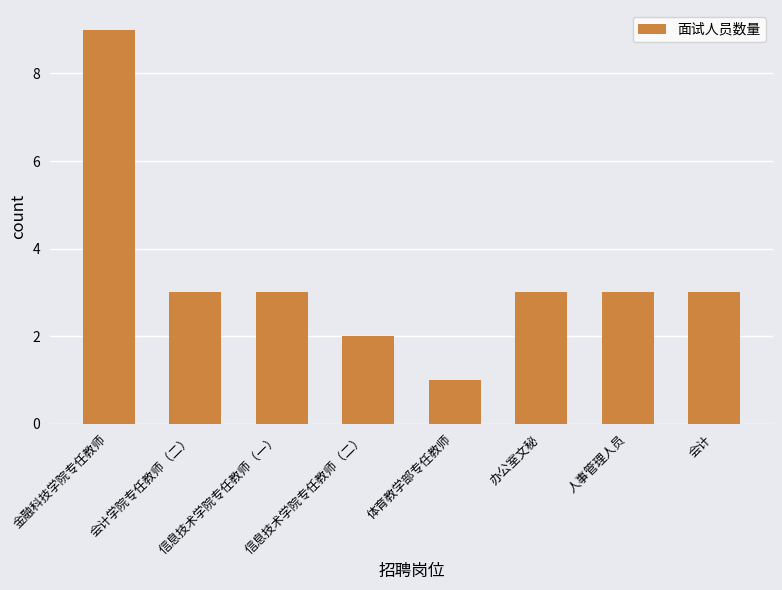

What is the value of the 5th bar from the left?

1